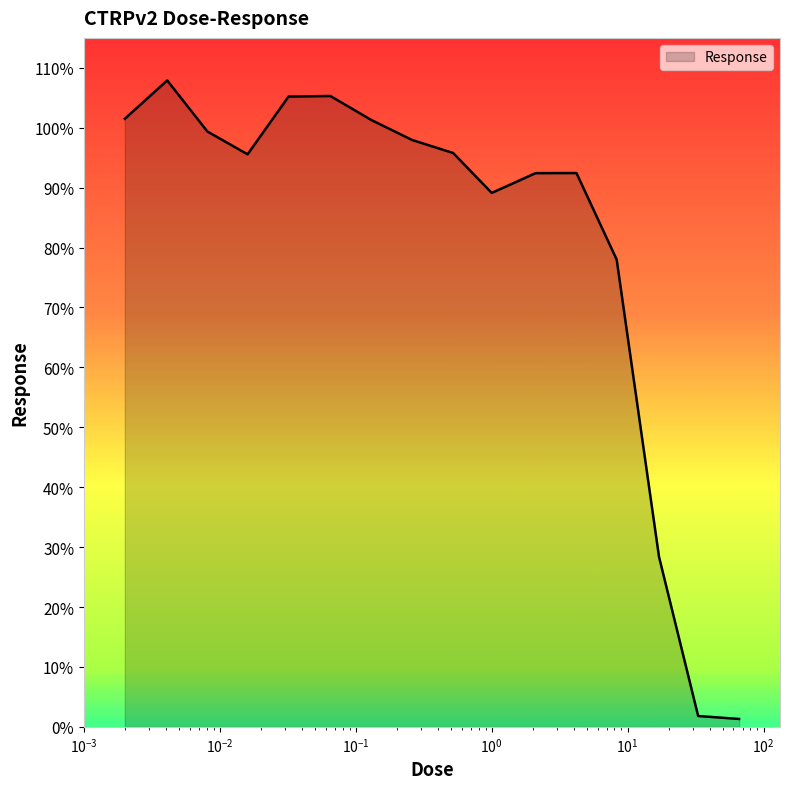

What is the difference between the maximum and minimum values?

106.6